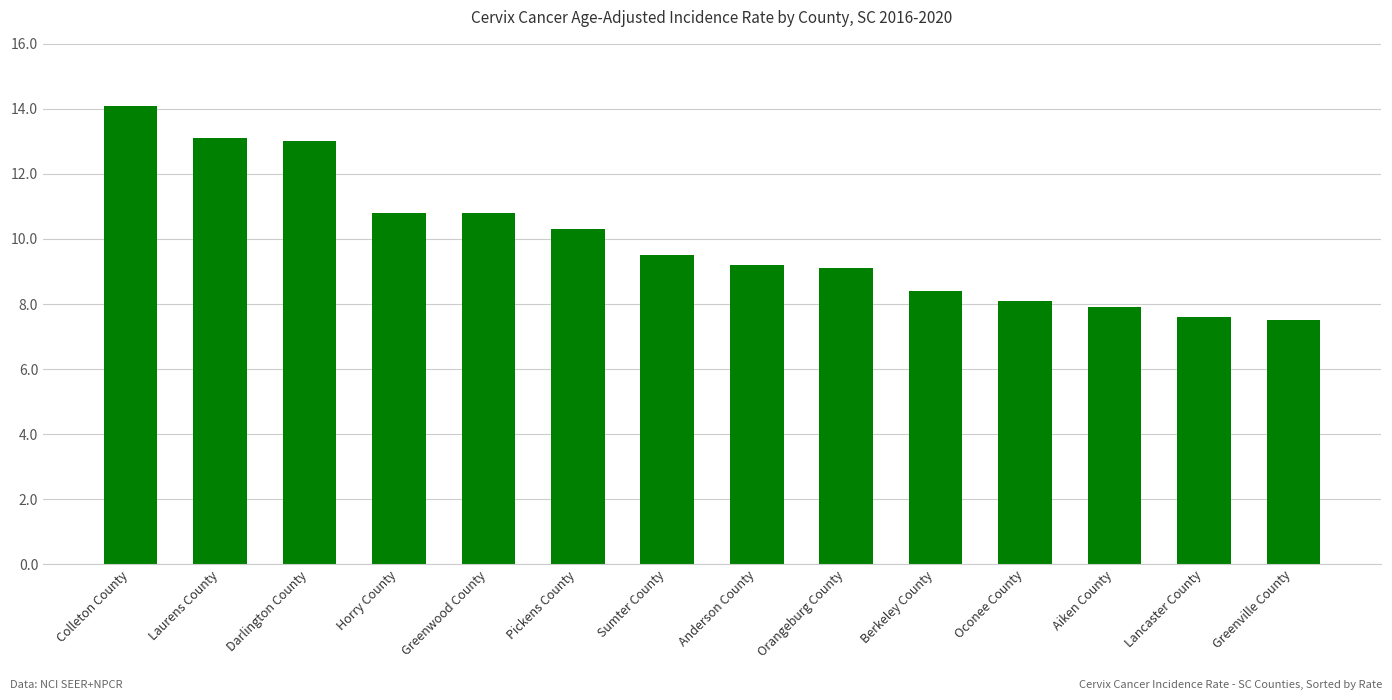

Which has a higher value, Pickens County or Greenville County?

Pickens County